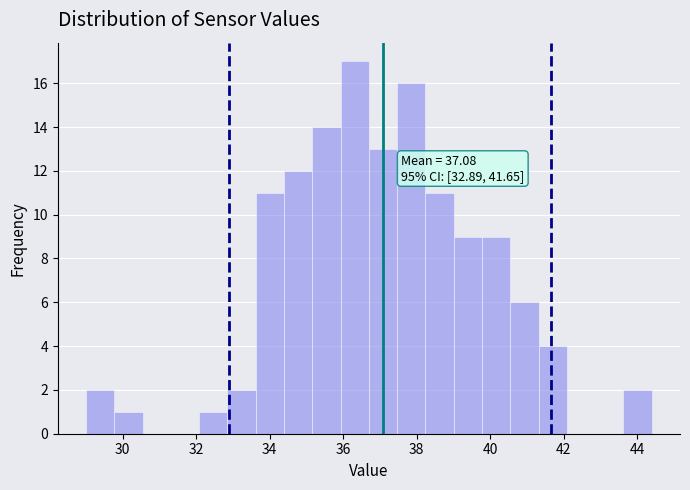

Around what value on the x-axis is the tallest bar? Give the approximate position of its centre, as read against the axis.

36.4